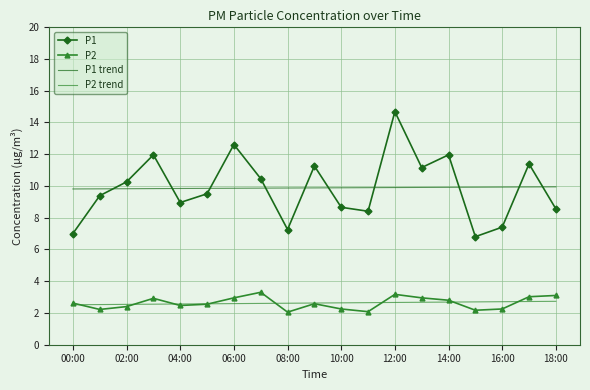

What are all the series names shown in the legend?

P1, P2, P1 trend, P2 trend